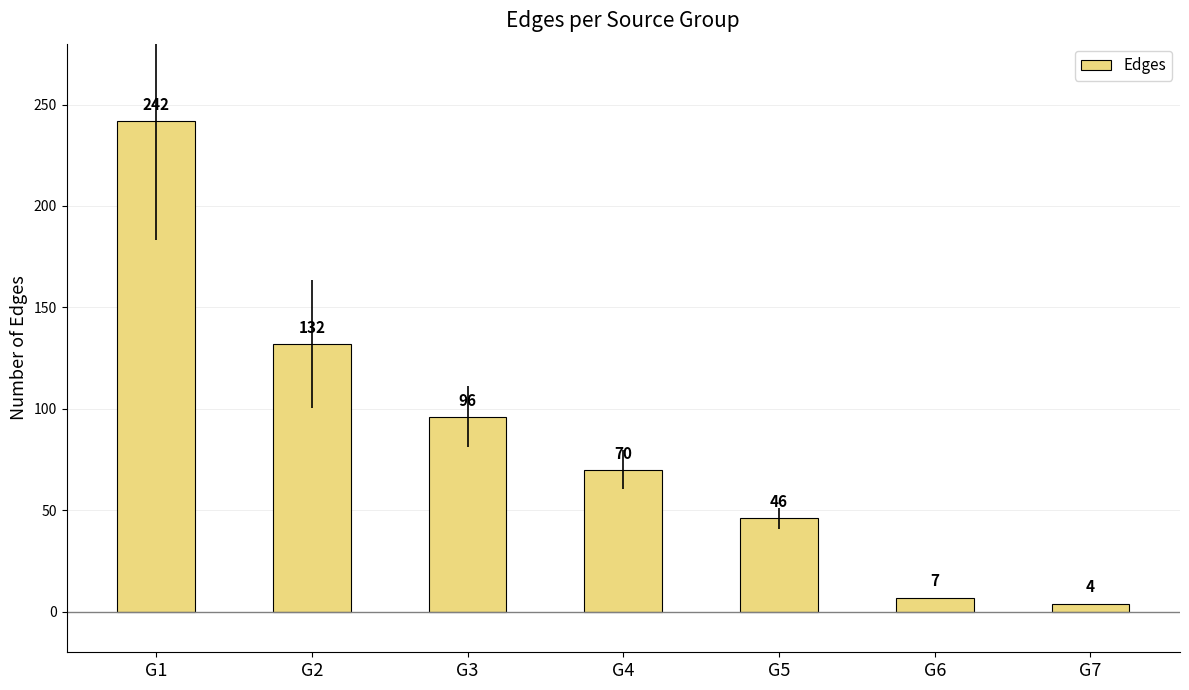

What value does the data have at G6, to the nearest 10?

10